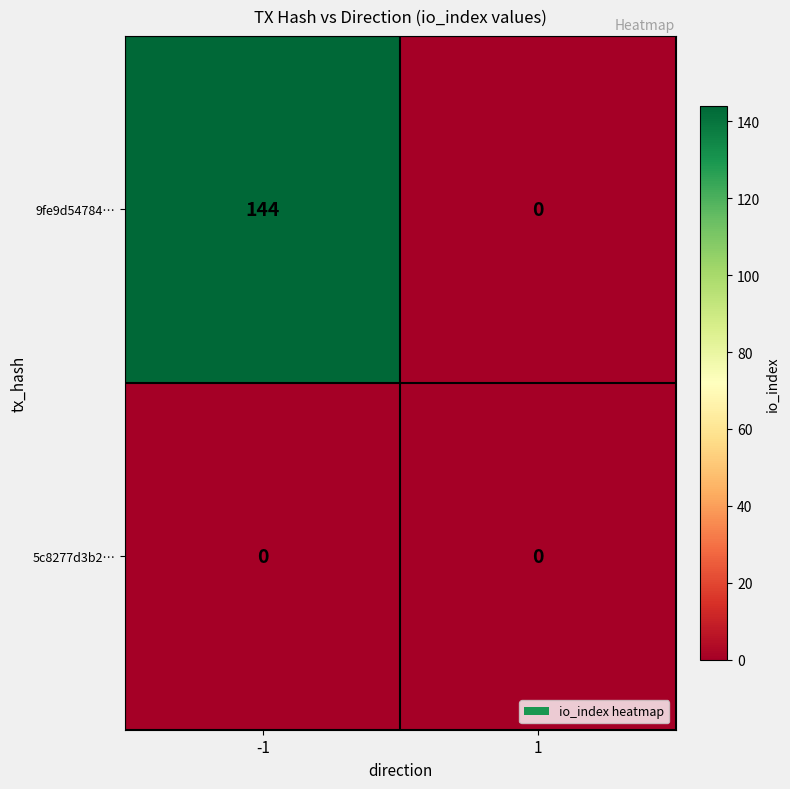

Reading left to right, what are all the values shown in this chart?

9fe9d54784…: 144	0
5c8277d3b2…: 0	0